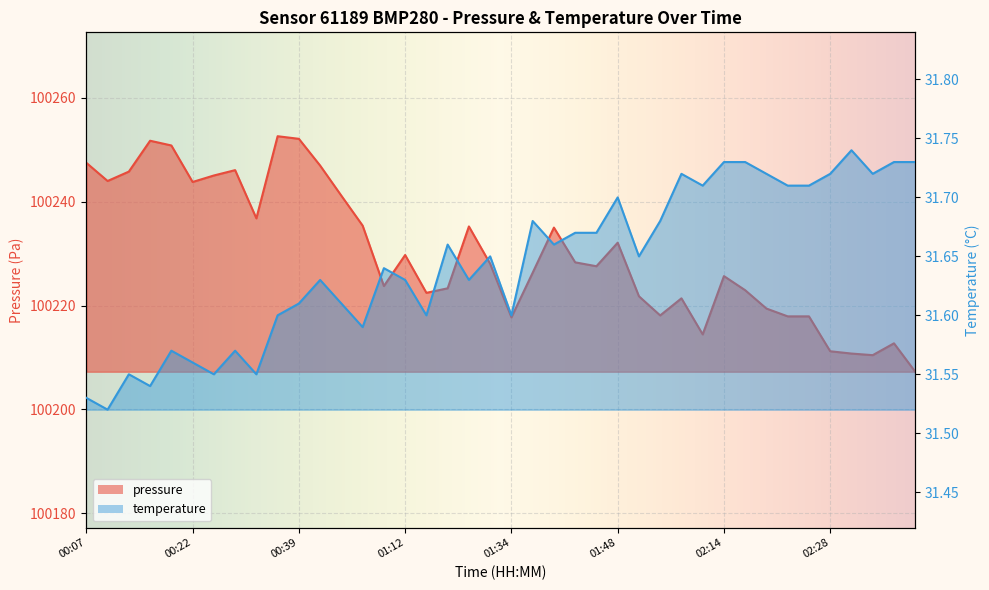

Which series has the widest spread of values?

pressure